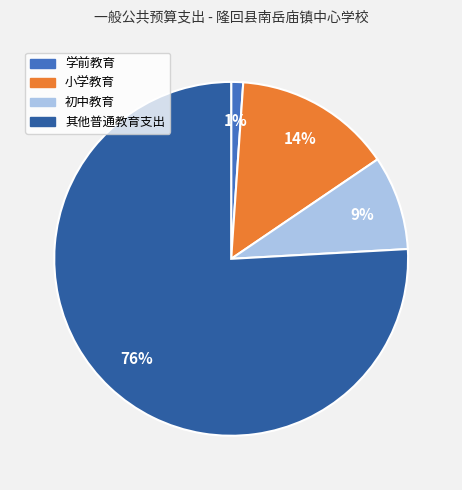

Between 初中教育 and 小学教育, which is larger?

小学教育